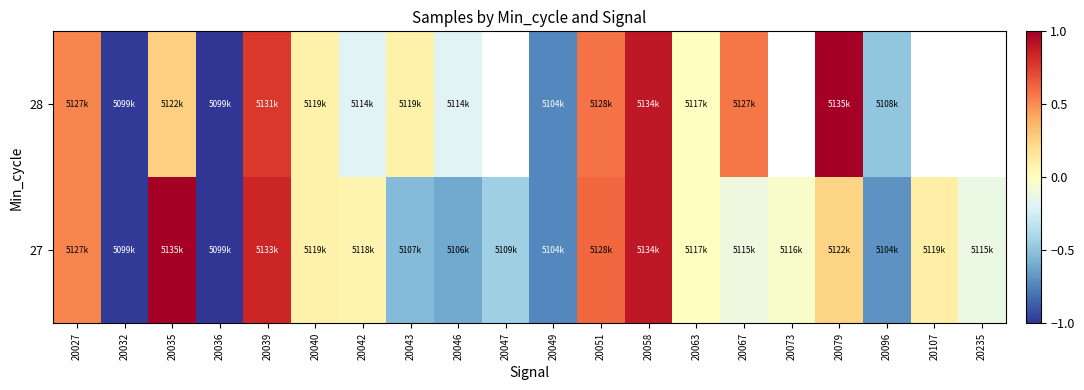

At which label does 28 first exceed 0?

20027